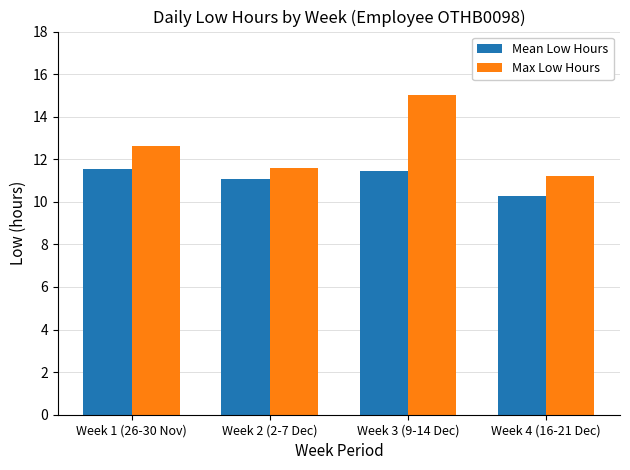

What is the maximum value for Mean Low Hours?

11.5